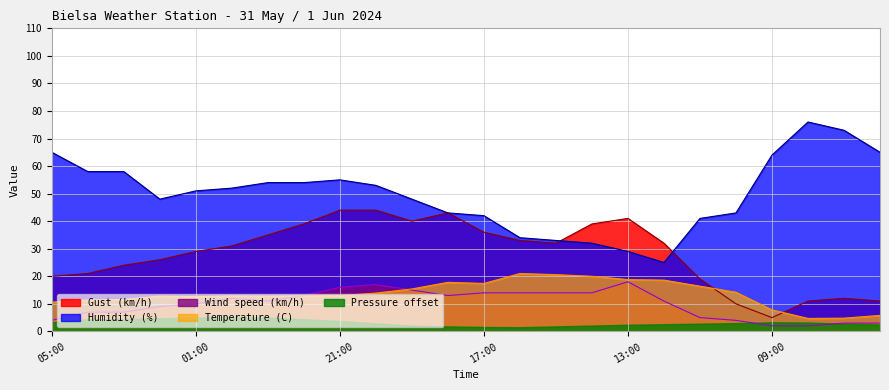

How many data points in Gust (km/h) are less than 32?

12